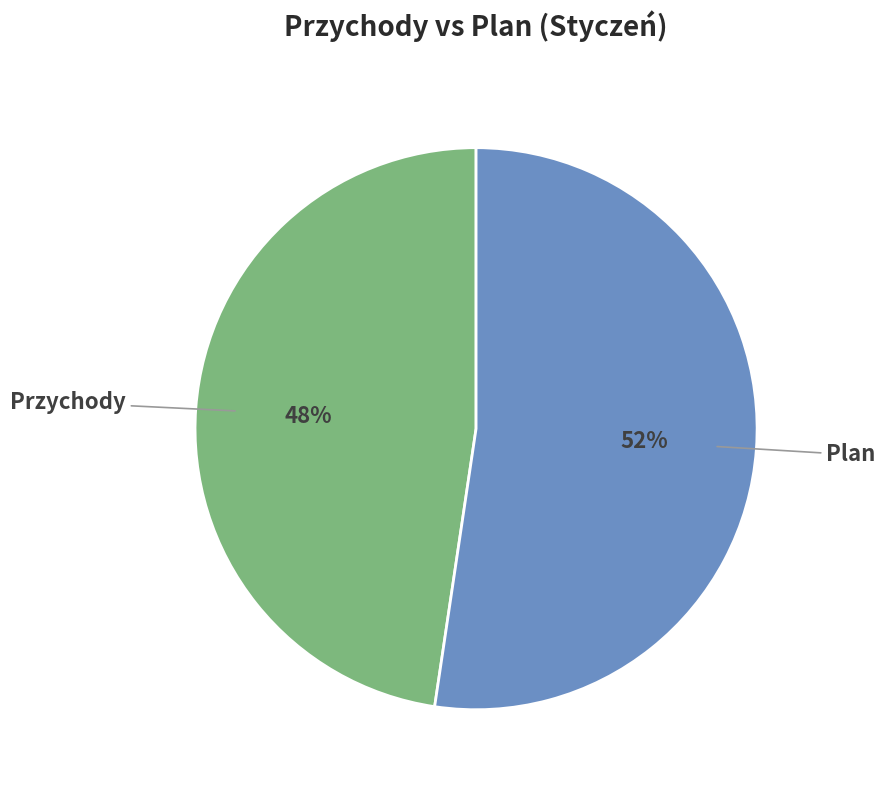

Approximately how many times larger is the value at Przychody compared to Plan?

0.9